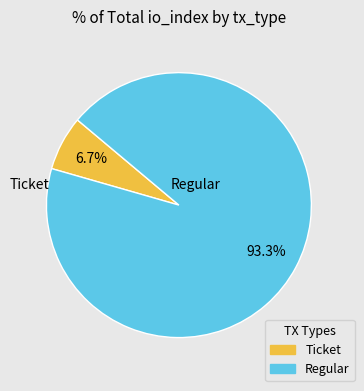

Combined, do Ticket and Regular account for over 50%?

Yes